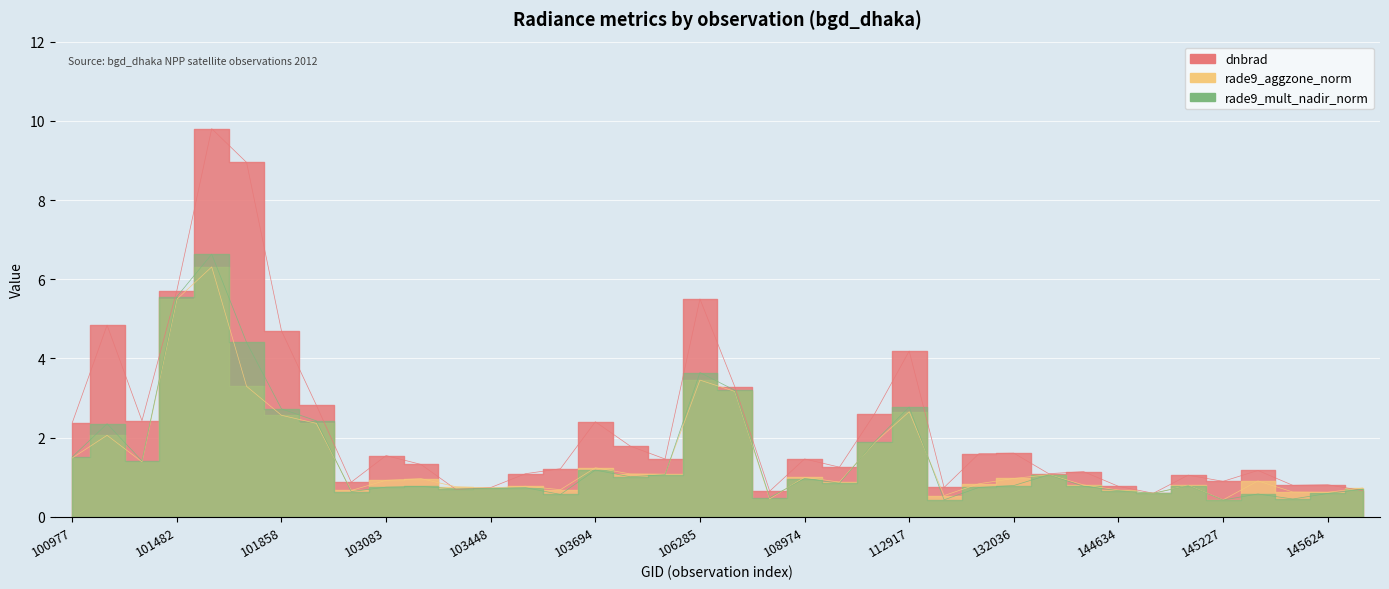

Which series has the largest range (max minus min)?

dnbrad